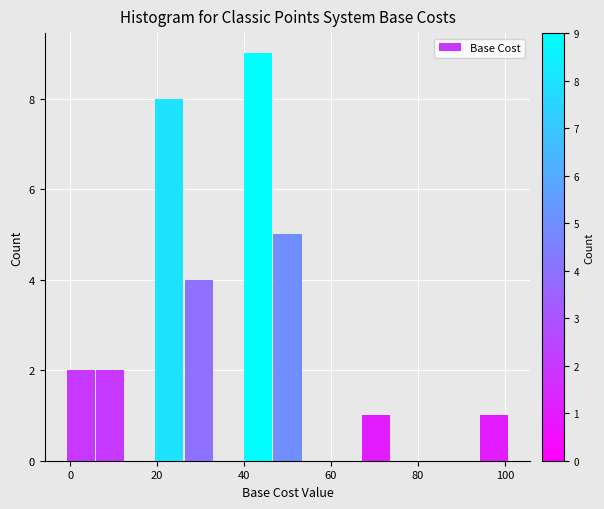

Around what value on the x-axis is the tallest bar? Give the approximate position of its centre, as read against the axis.

44